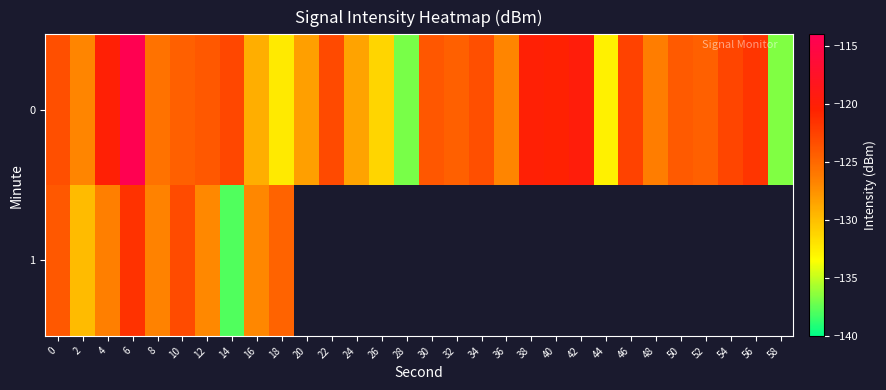

At how many categories does at least one series exceed -115?

1